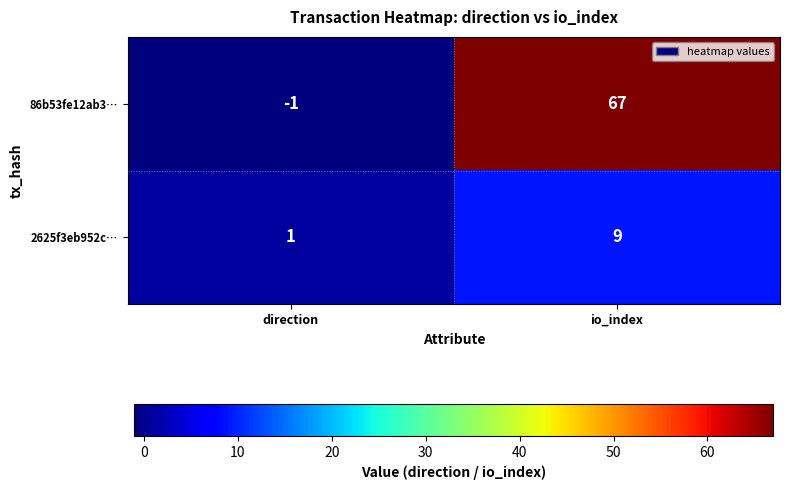

Between direction and io_index, which series saw the biggest shift?

86b53fe12ab3…